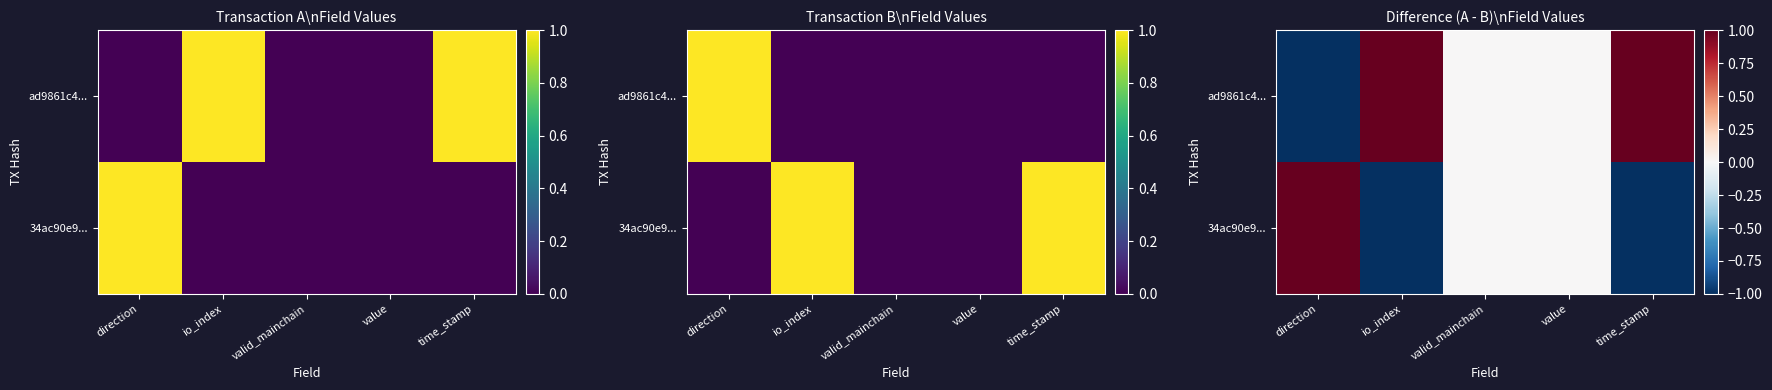

What is the sum of all ad9861c4... values?

1